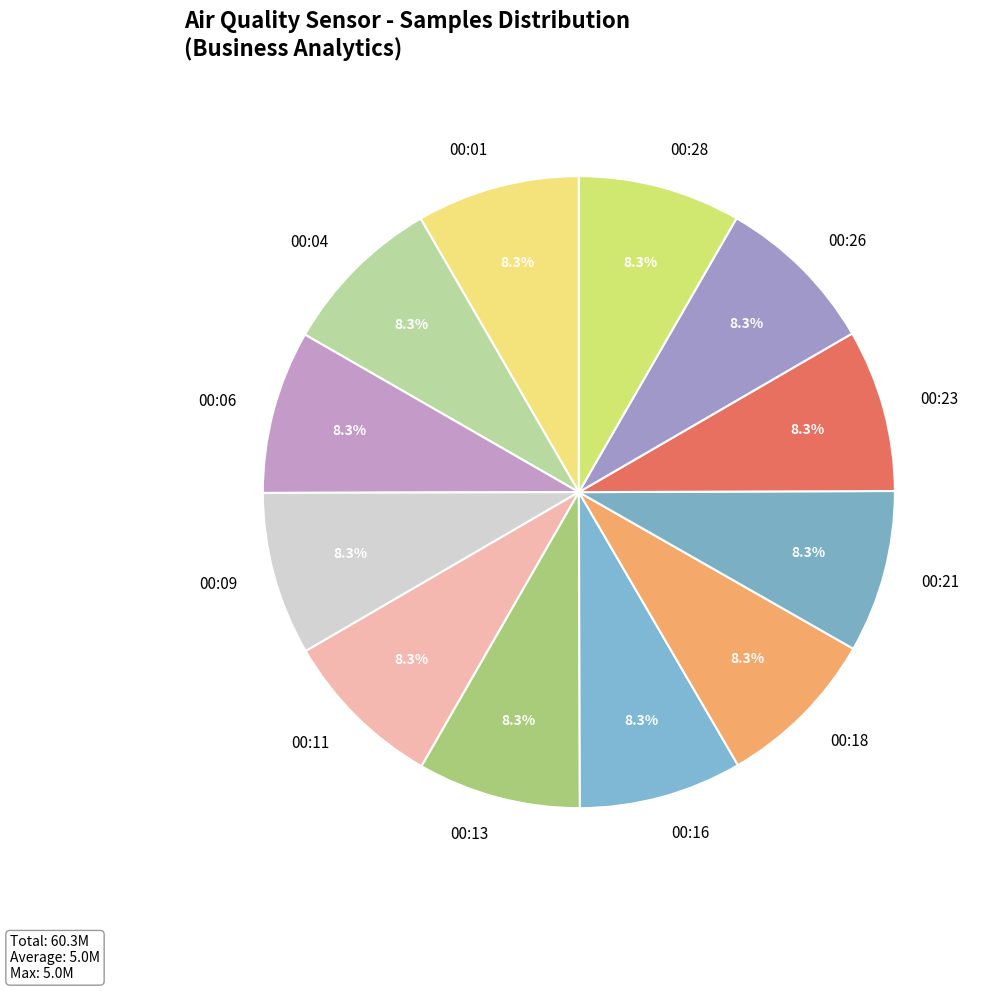

Is it true that 00:11 is 1% of the pie?

False